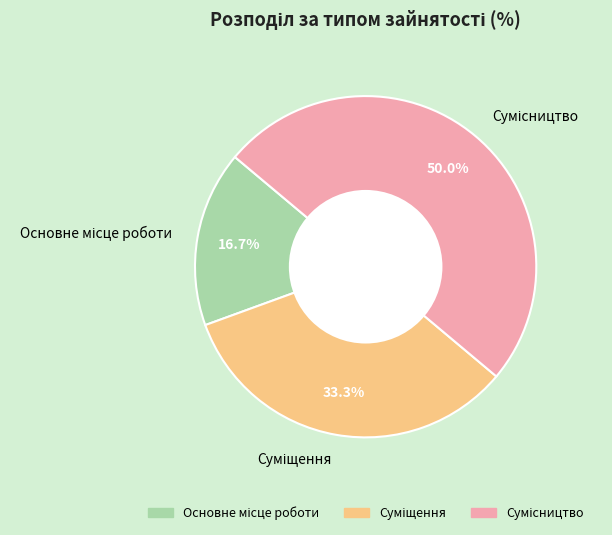

How many segments does this pie chart have?

3